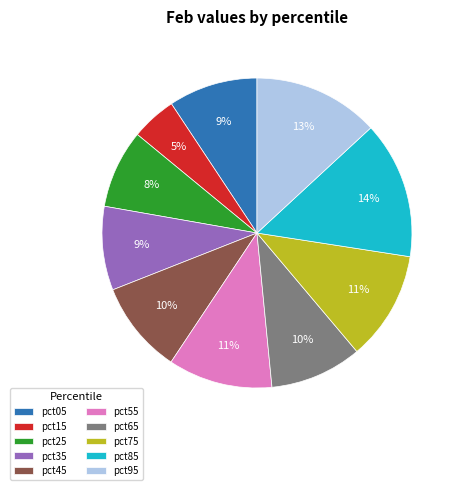

Do pct65 and pct45 together represent more than half of the pie?

No